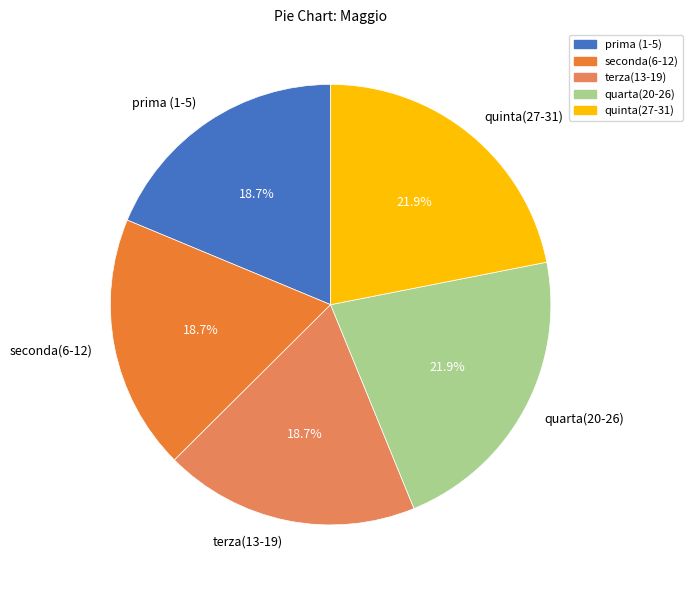

To the nearest percent, what is the difference between the largest and smallest slice percentages?

3%